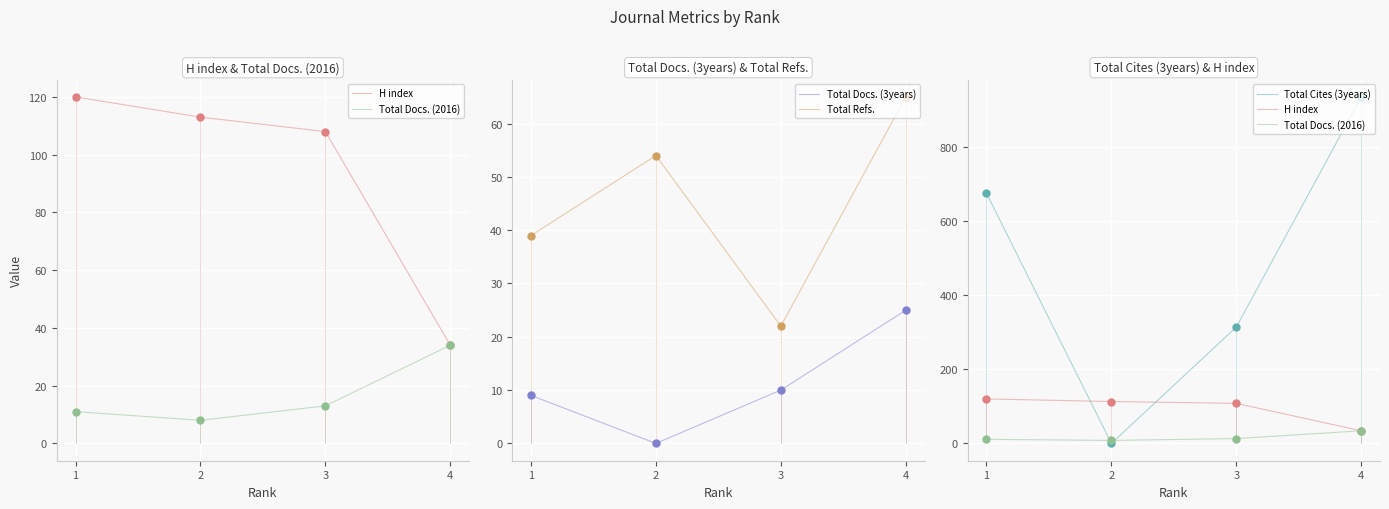

What are all the series names shown in the legend?

H index, Total Docs. (2016), Total Docs. (3years), Total Refs., Total Cites (3years)